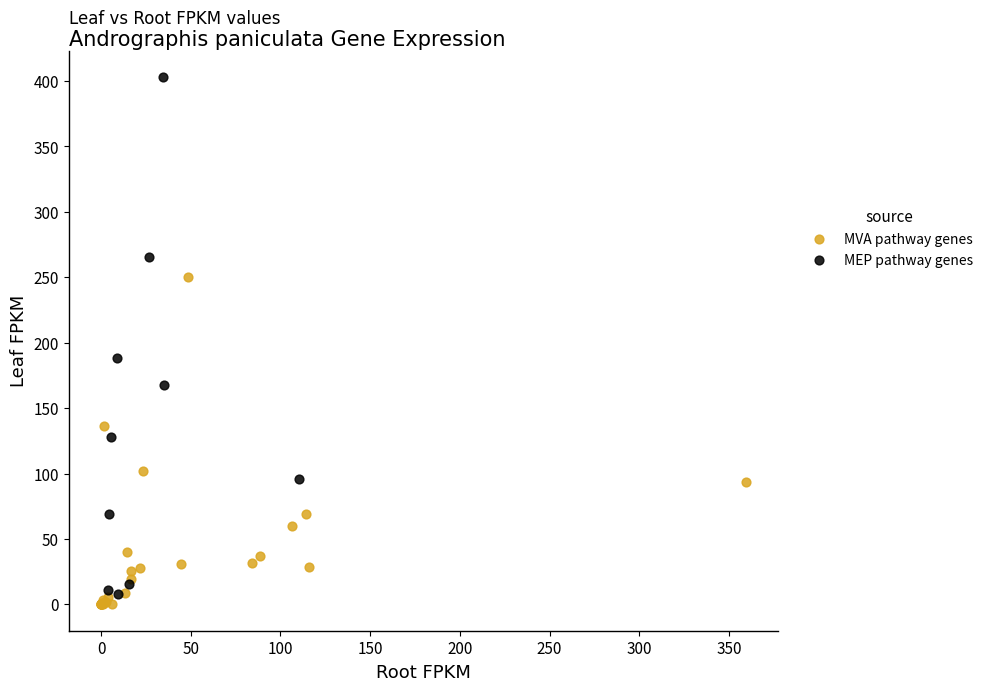

What are all the series names shown in the legend?

MVA pathway genes, MEP pathway genes